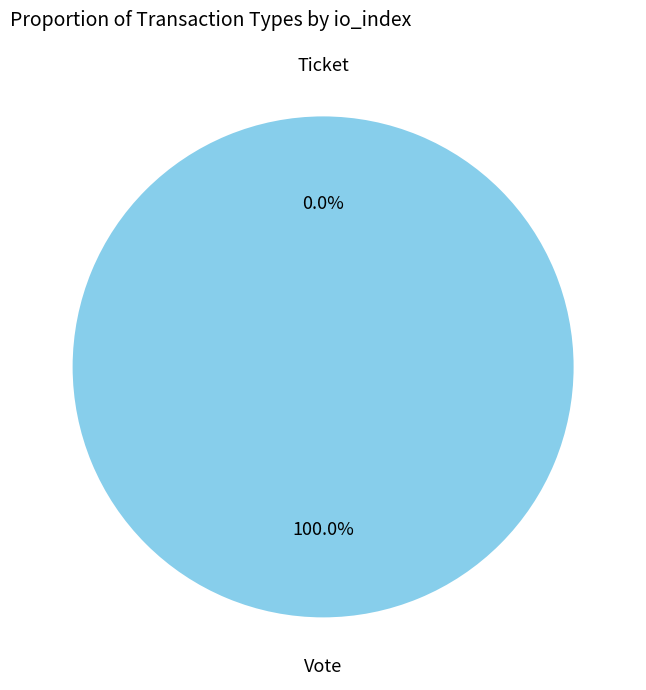

To the nearest percent, what is the combined percentage of Ticket and Vote?

100%